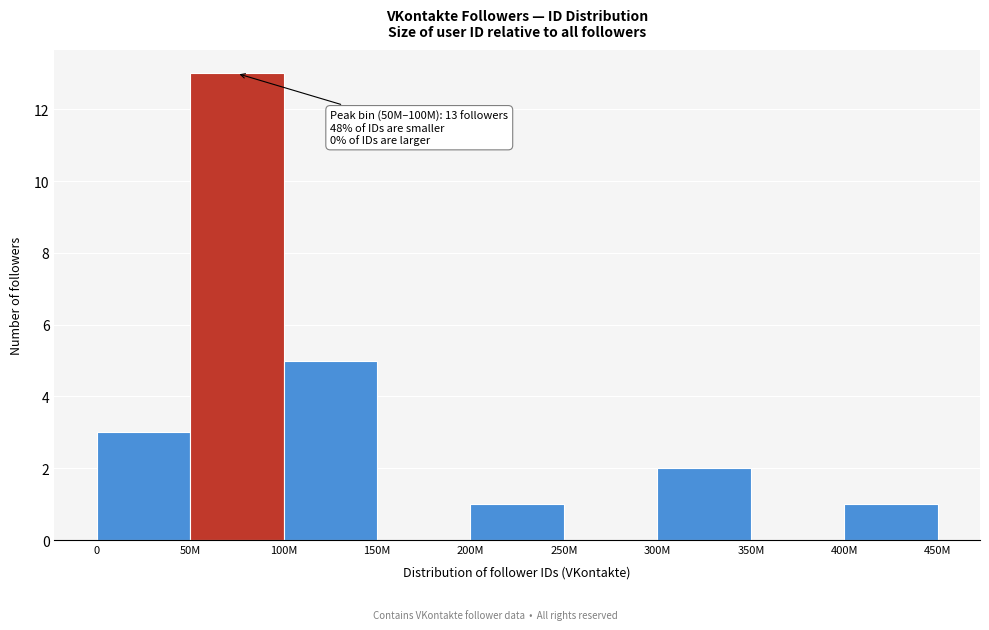

Reading left to right, transcribe all the data shown in this chart.

0=3	50M=13	100M=5	150M=0	200M=1	250M=0	300M=2	350M=0	400M=1